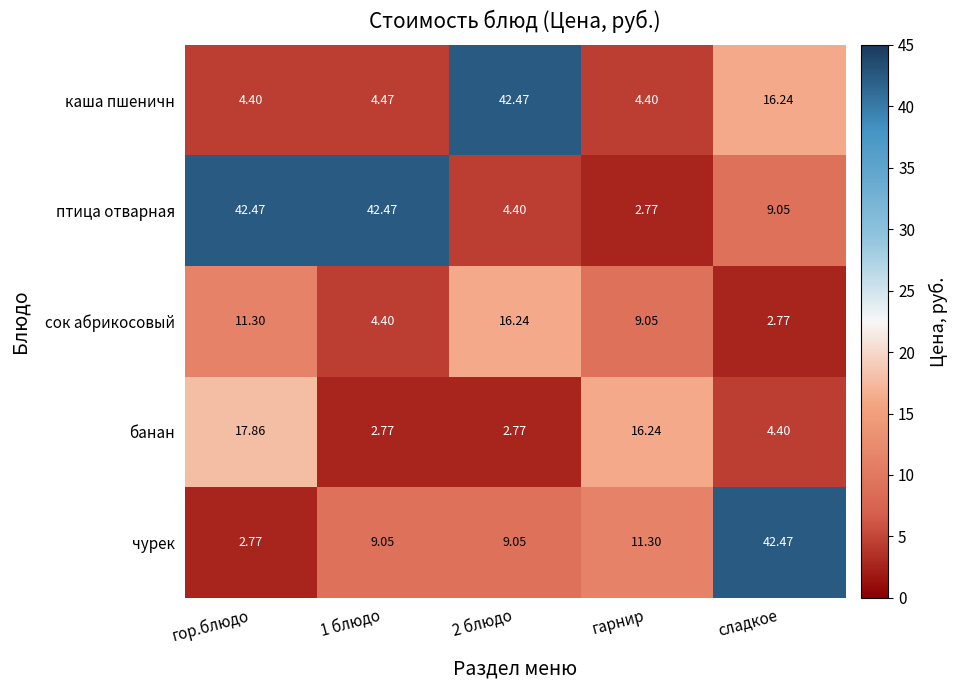

At which label does чурек reach its peak?

сладкое